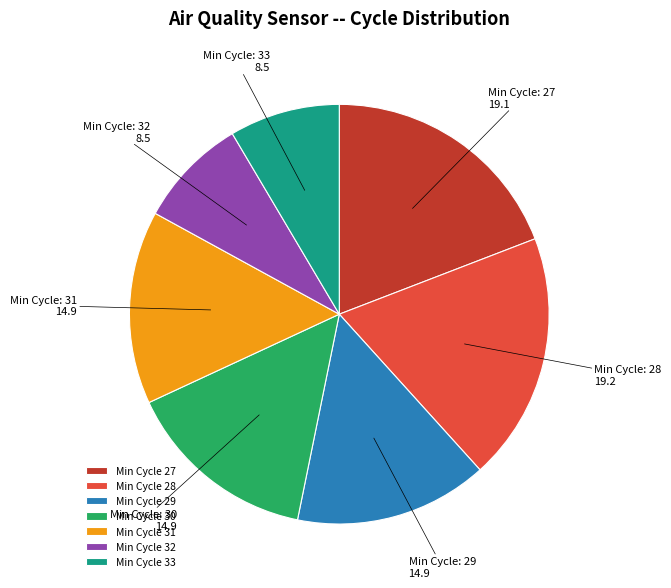

True or false: Min Cycle 29 accounts for 22% of the total.

False